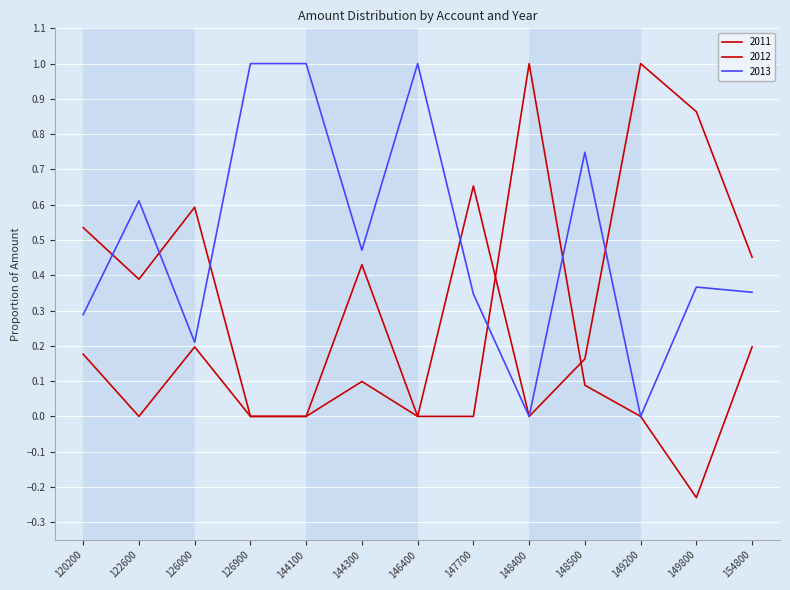

Is this an area chart (filled region under the line)?

No